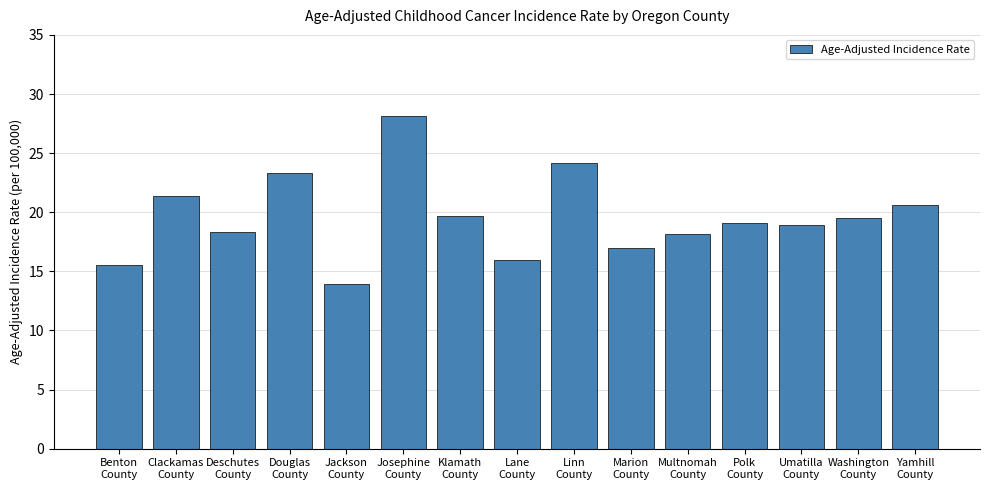

What is the maximum value shown in the chart?

28.1